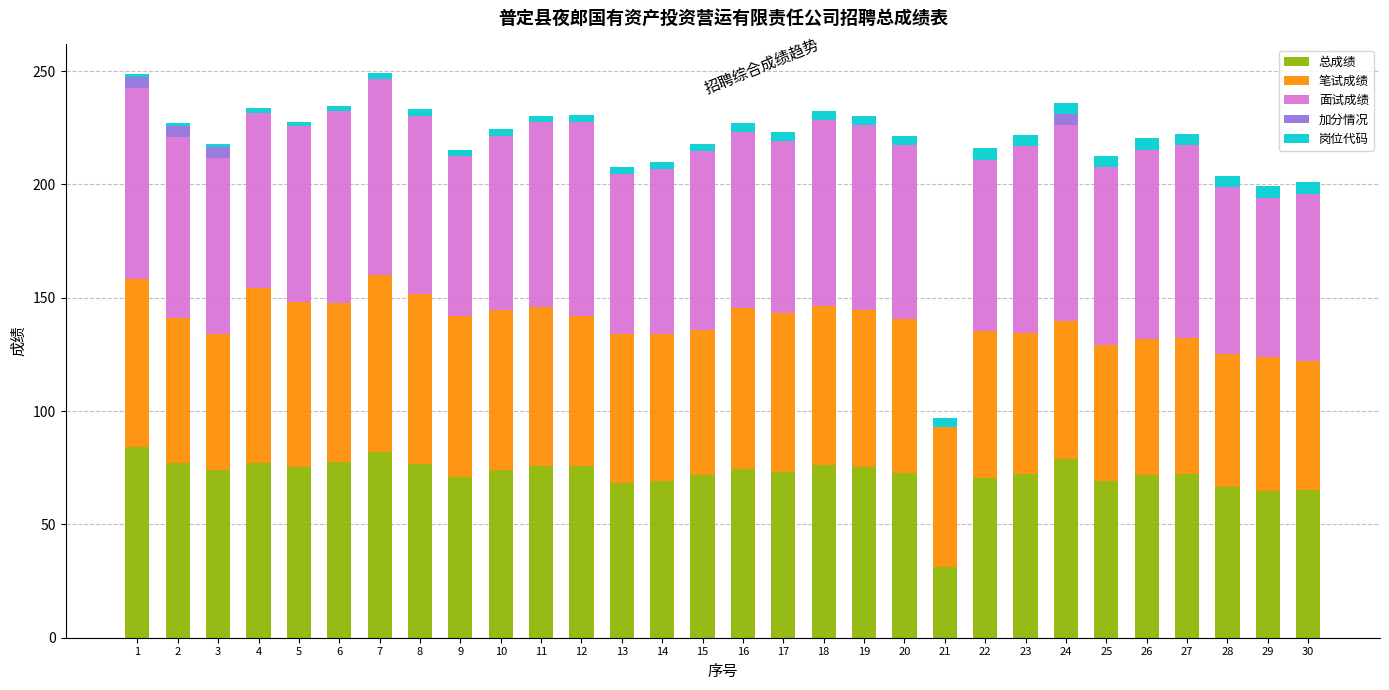

What is the maximum value for 总成绩?

84.2